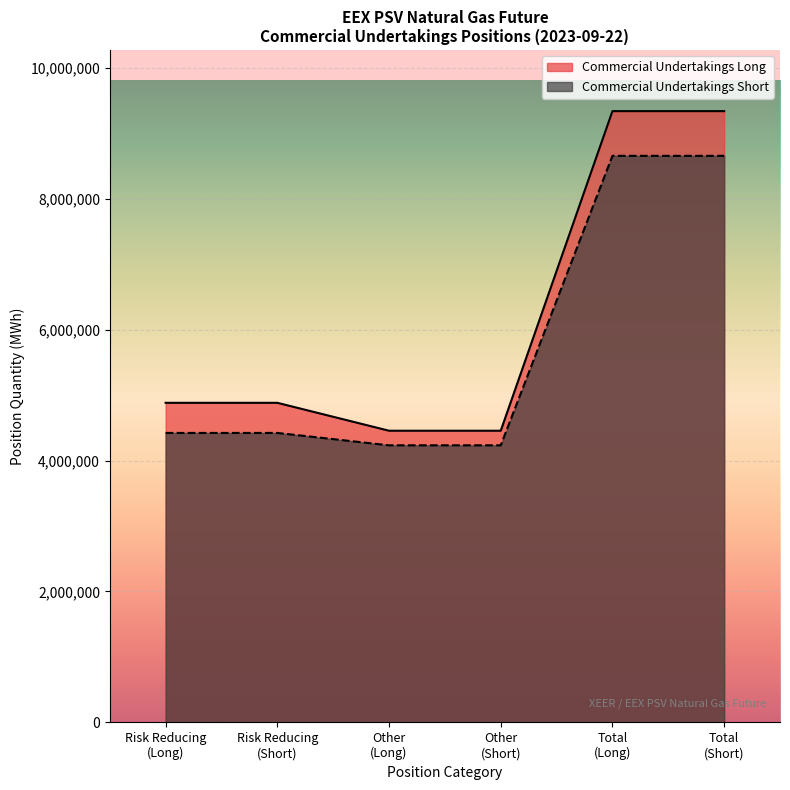

Which series has the largest total across all categories?

Commercial Undertakings Long